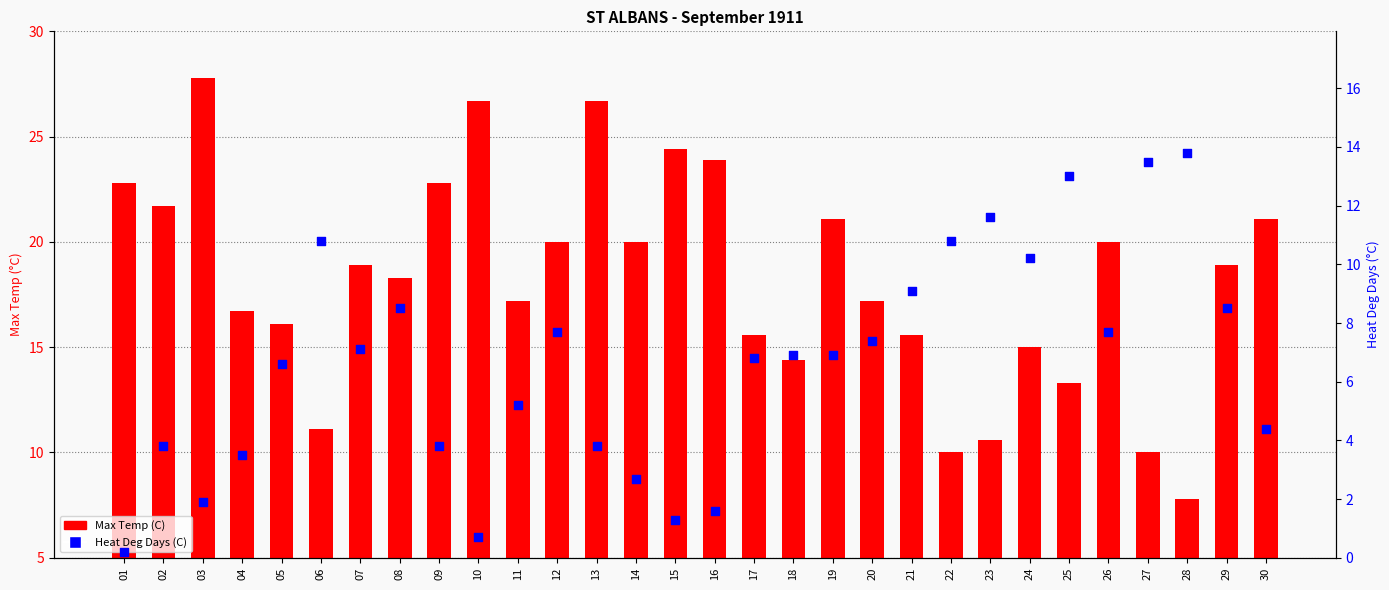

Which series has the widest spread of Y values?

Max Temp (C)